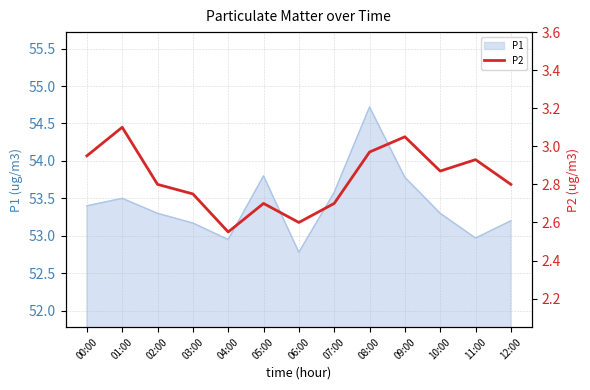

What is the minimum value for P1?

52.8